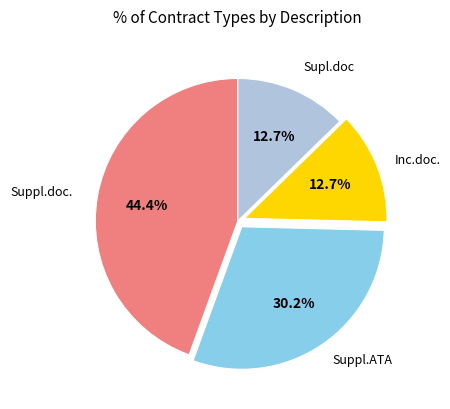

Does any single category account for the majority?

No